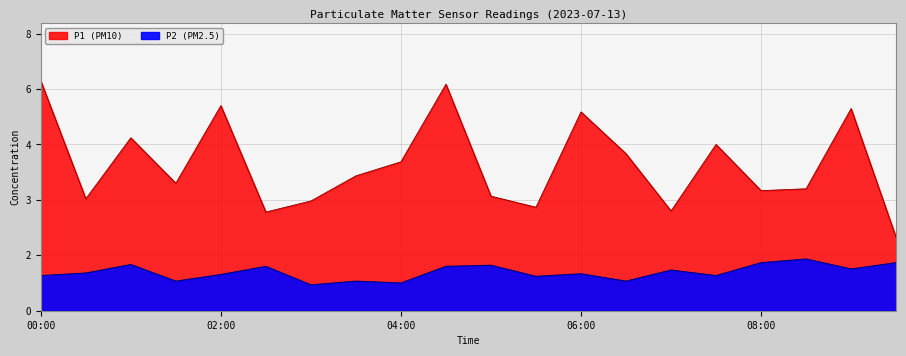

What position from the left is 07:30?

16